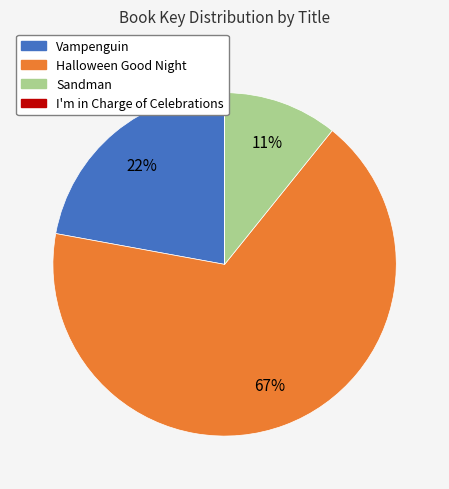

Which slice is the largest?

Halloween Good Night